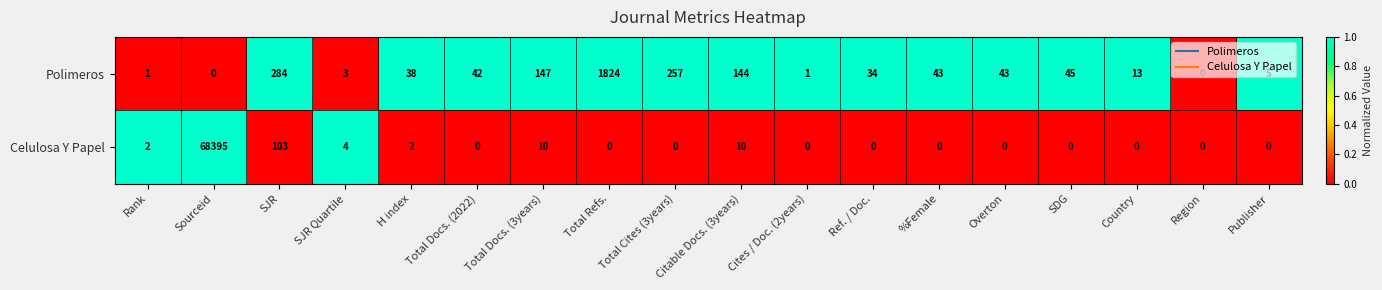

List the series in order of their overall mean, highest first.

Celulosa Y Papel, Polimeros